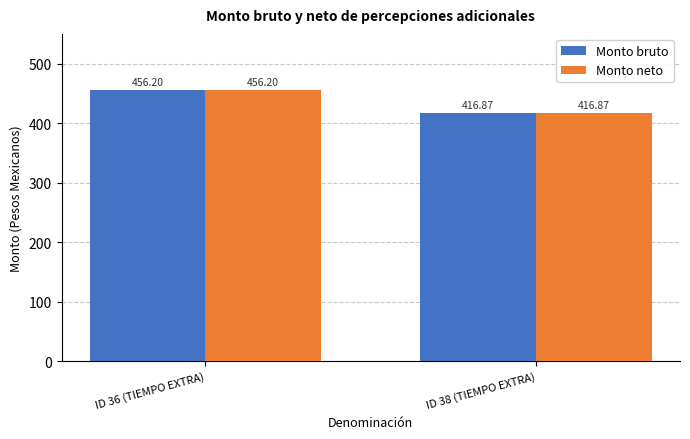

Is it true that Monto bruto equals 456.2 at ID 36 (TIEMPO EXTRA)?

True